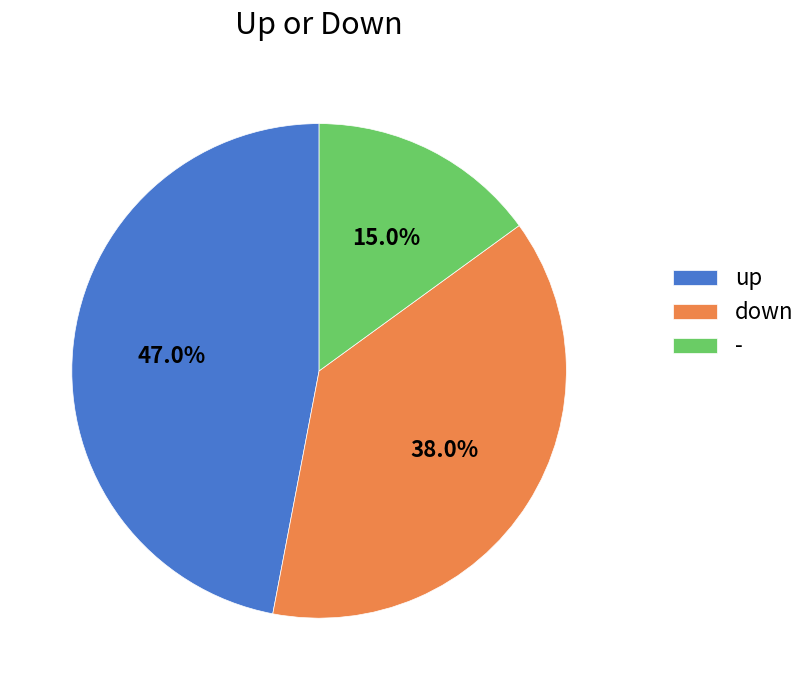

To the nearest percent, what percentage of the pie is up?

47%